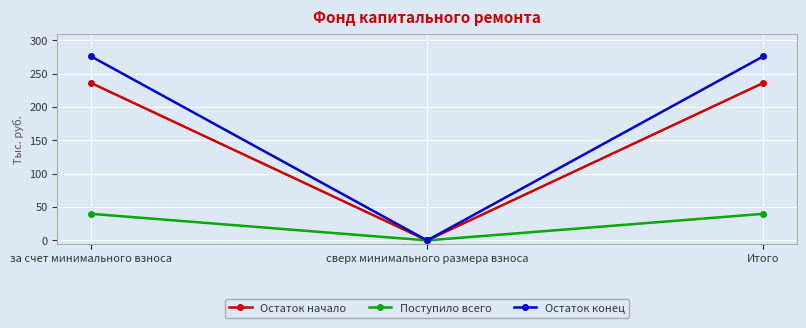

What is the sum of the Поступило всего values at сверх минимального размера взноса and Итого?

39.9